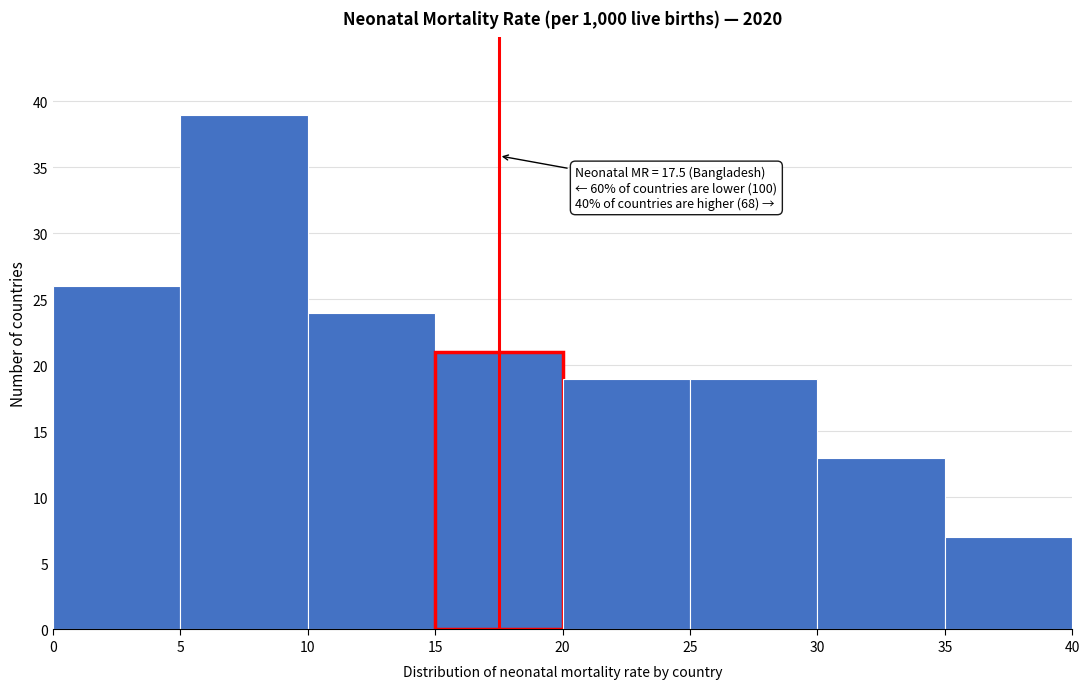

Which range on the x-axis has the tallest bar?

5 to 10